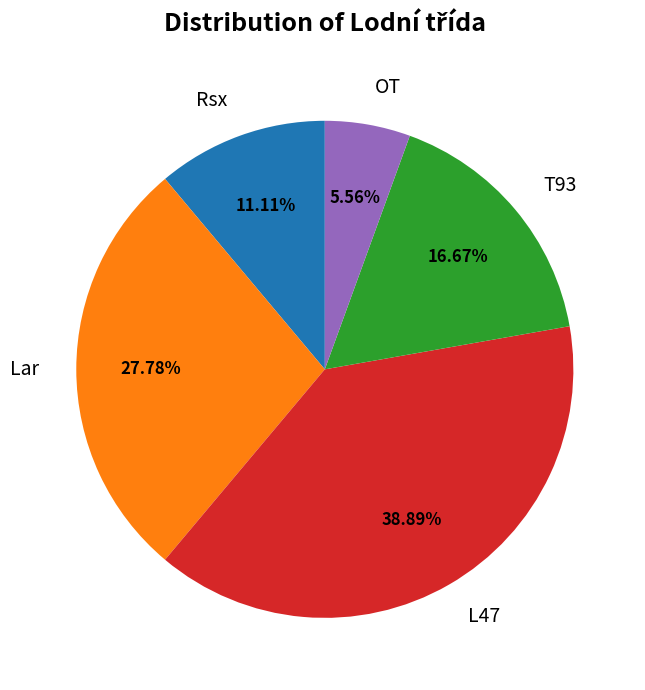

Combined, what portion of the pie is Lar and L47?

66.7%